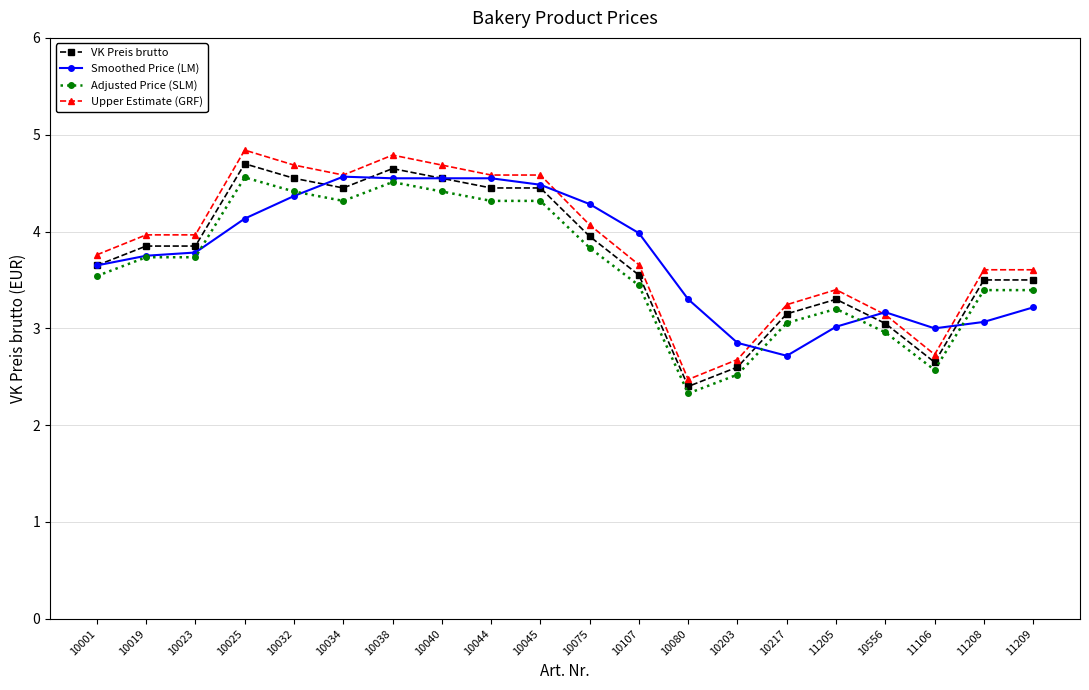

True or false: Smoothed Price (LM) has a value of 3.6 at 10001.

True